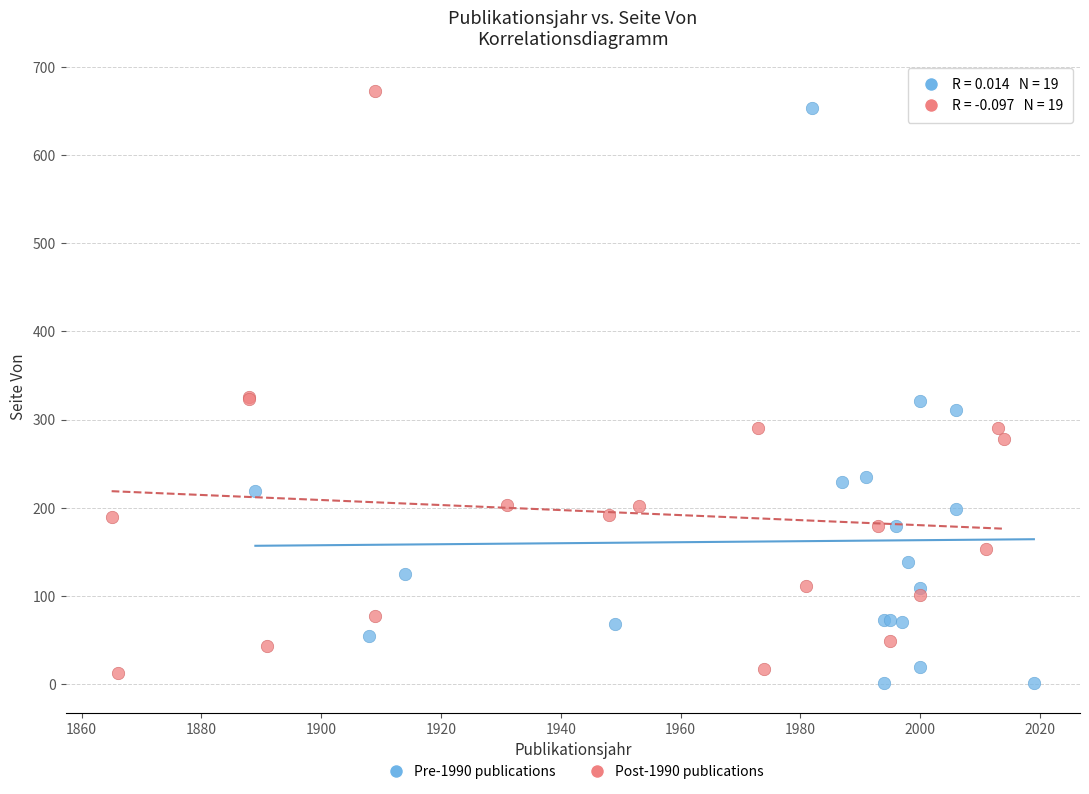

Which series has the widest spread of Y values?

Post-1990 publications